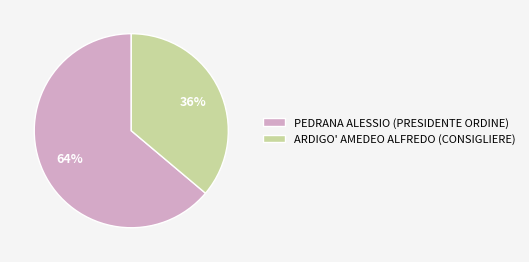

To the nearest percent, what percentage of the pie is ARDIGO' AMEDEO ALFREDO (CONSIGLIERE)?

36%